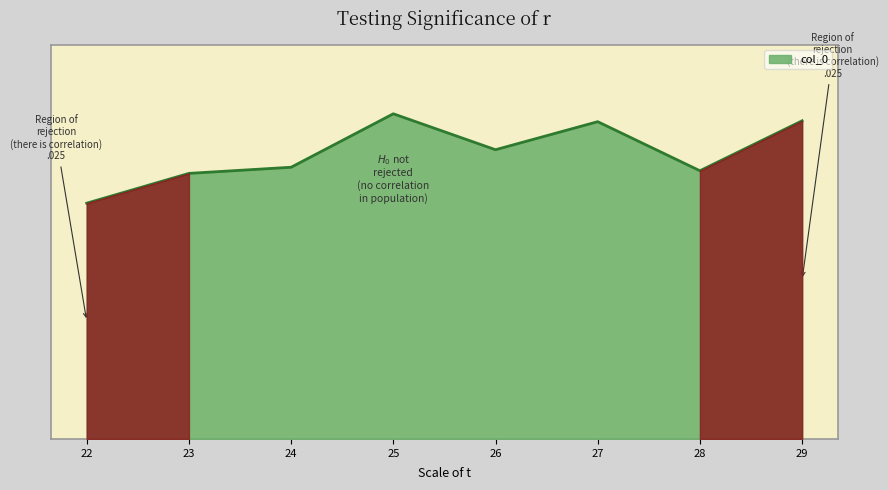

Which category has the lowest value across all series?

22